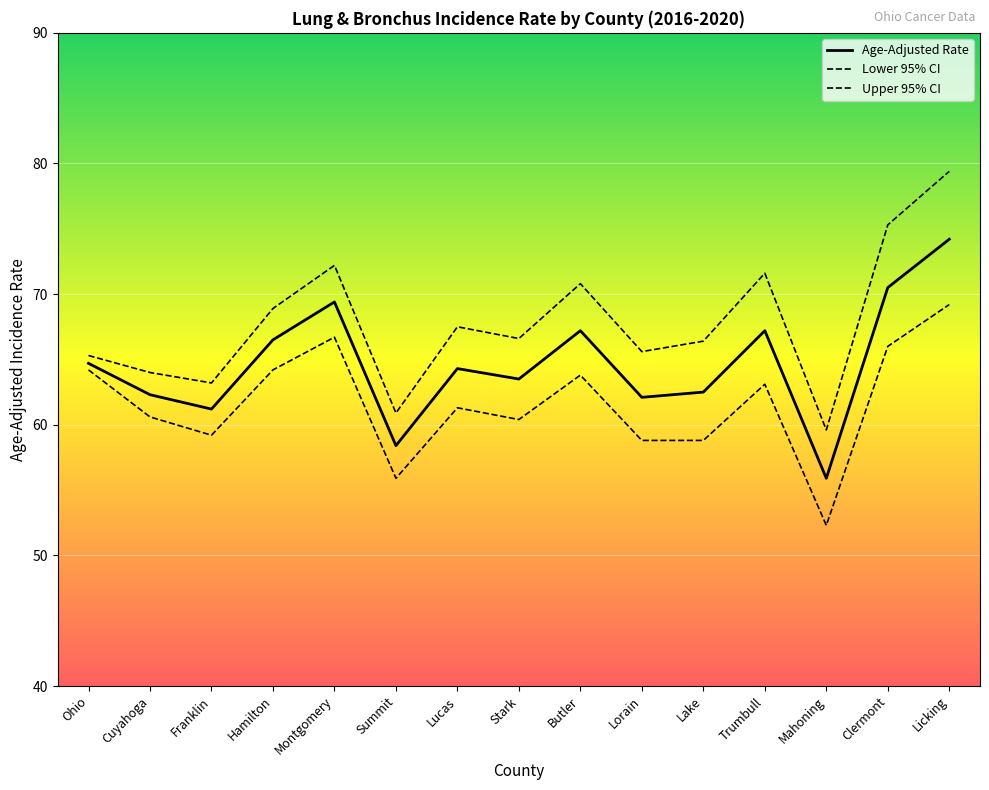

How many interior local valleys does the Upper 95% CI series have?

5